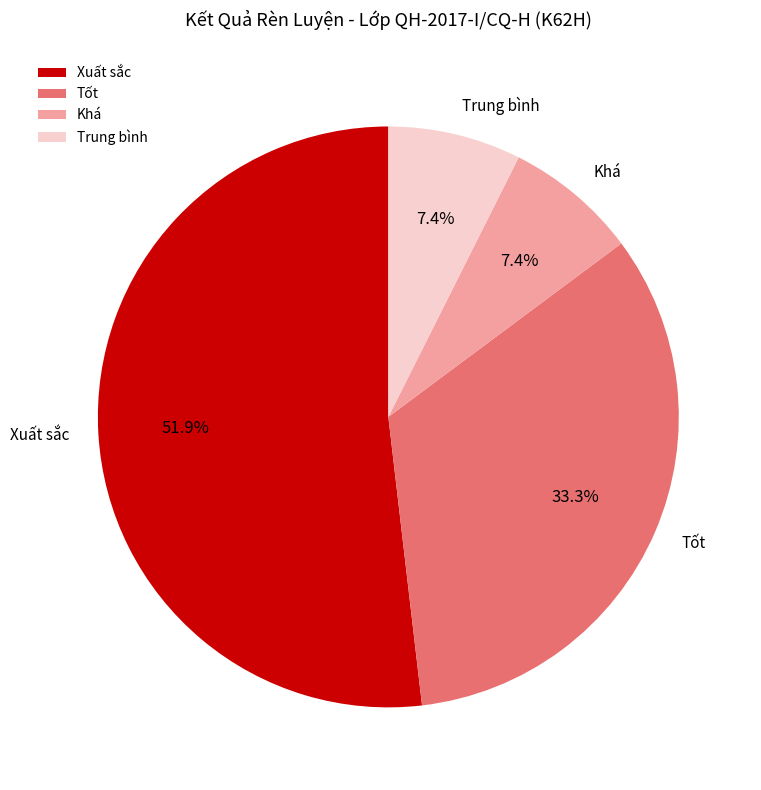

What percentage is the Tốt slice, to the nearest percent?

33%